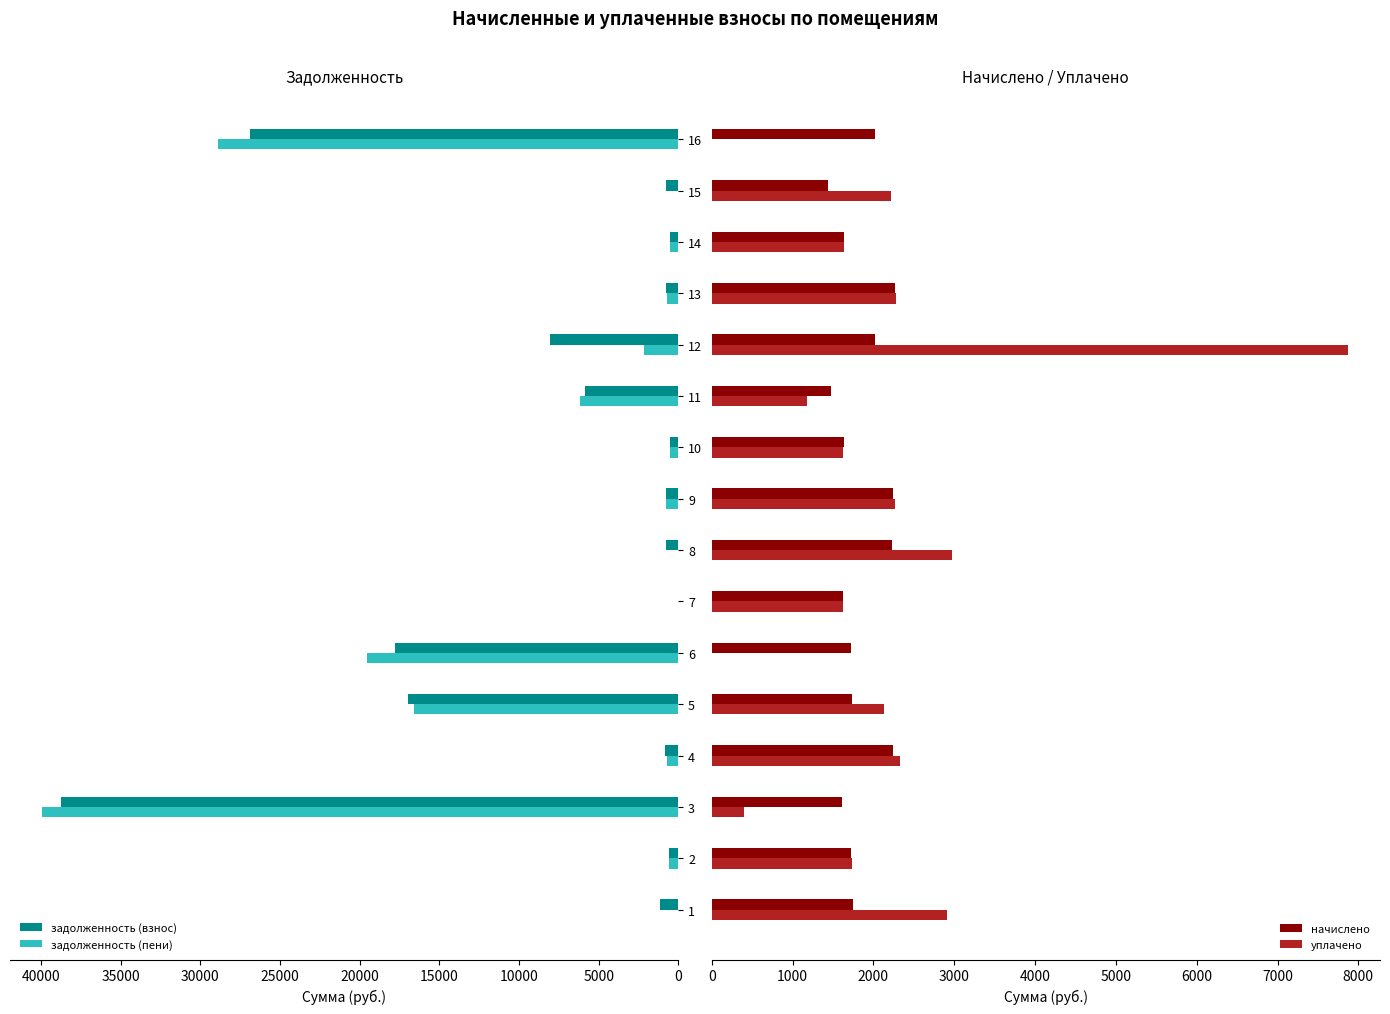

What is the average value of the задолженность (взнос) series?

7560.2